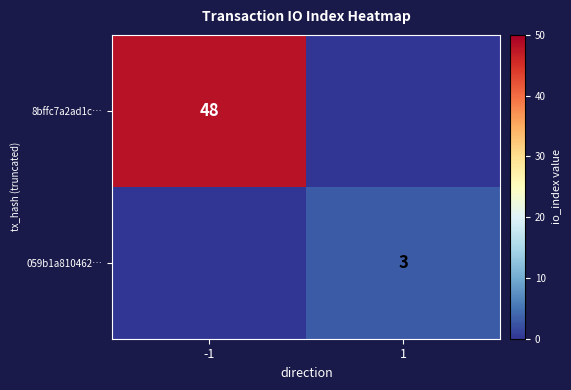

True or false: 059b1a810462… has a value of 3 at 1.

True